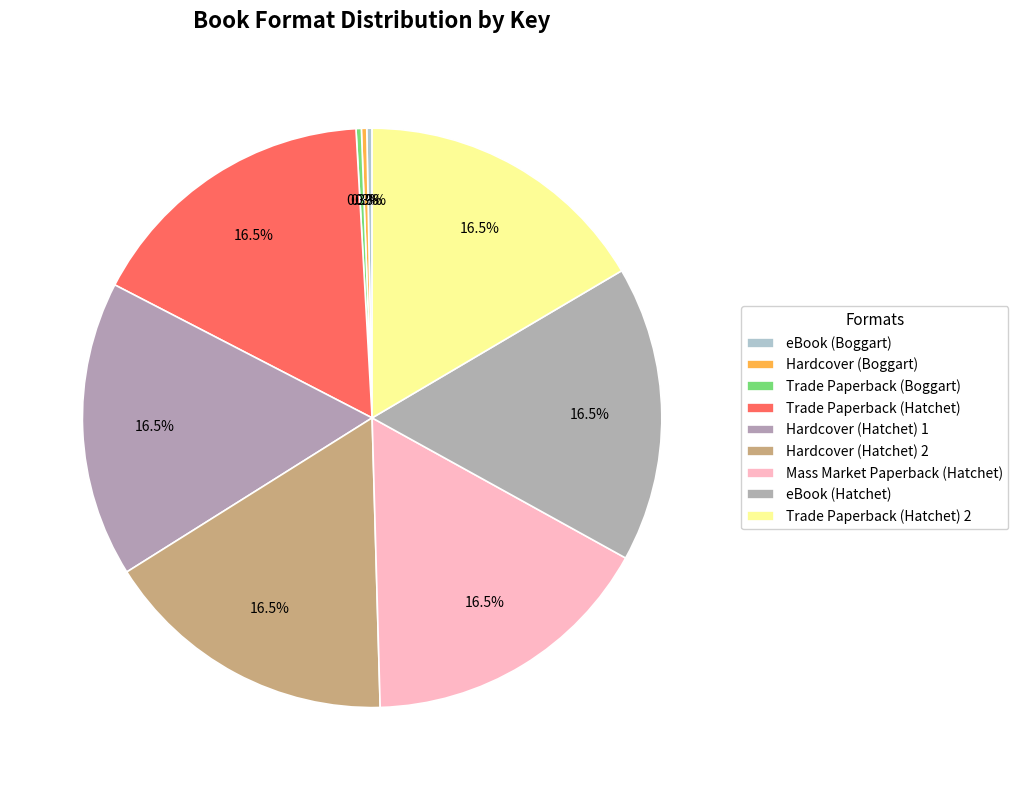

How many slices are in this pie chart?

9